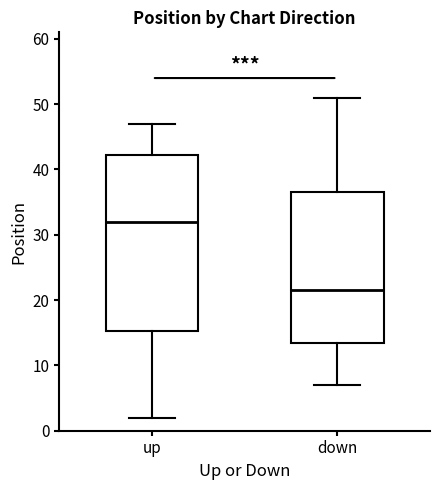

Reading left to right, read every box against the y-axis: the position of its median line, the range the box covers, and the ends of its whiskers. The values are not printed on the chart, so give them approximately, as read against the axis.

up: median 32, box 15 to 42, whiskers 2 to 47
down: median 22, box 14 to 37, whiskers 7 to 51